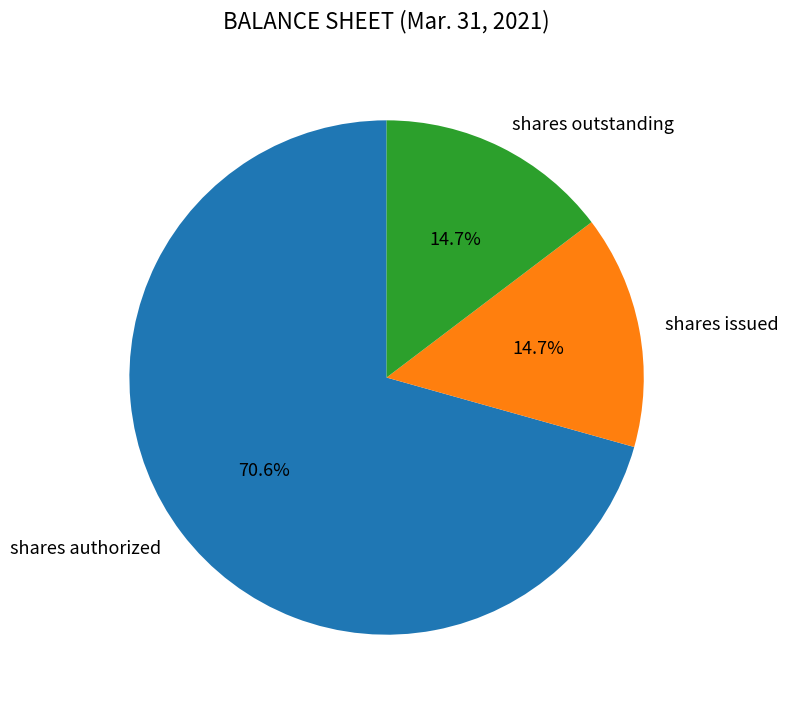

How many segments does this pie chart have?

3